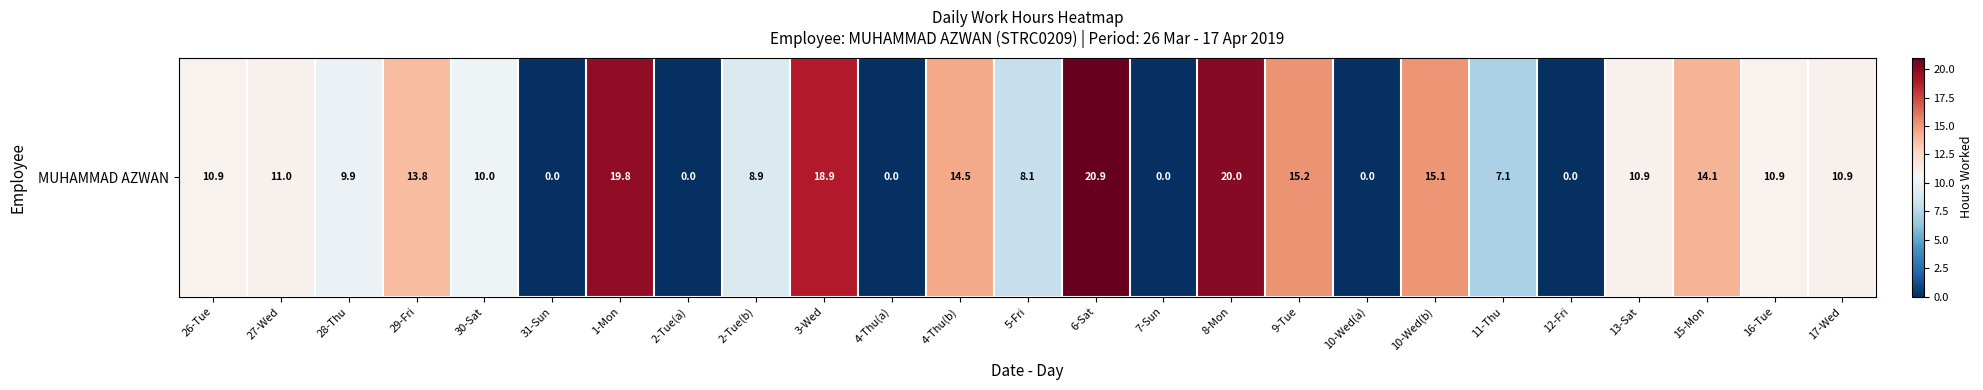

What is the difference between the maximum and minimum values?

20.9